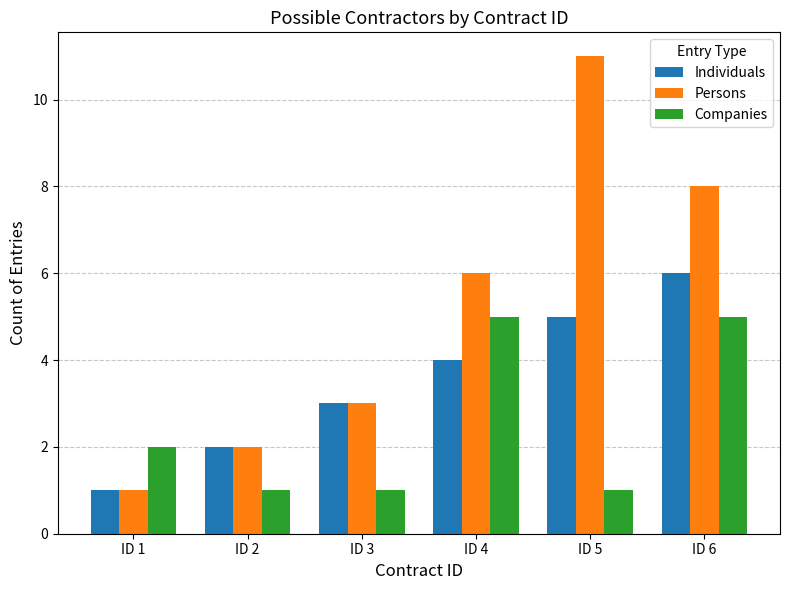

Count the number of categories in the chart.

6